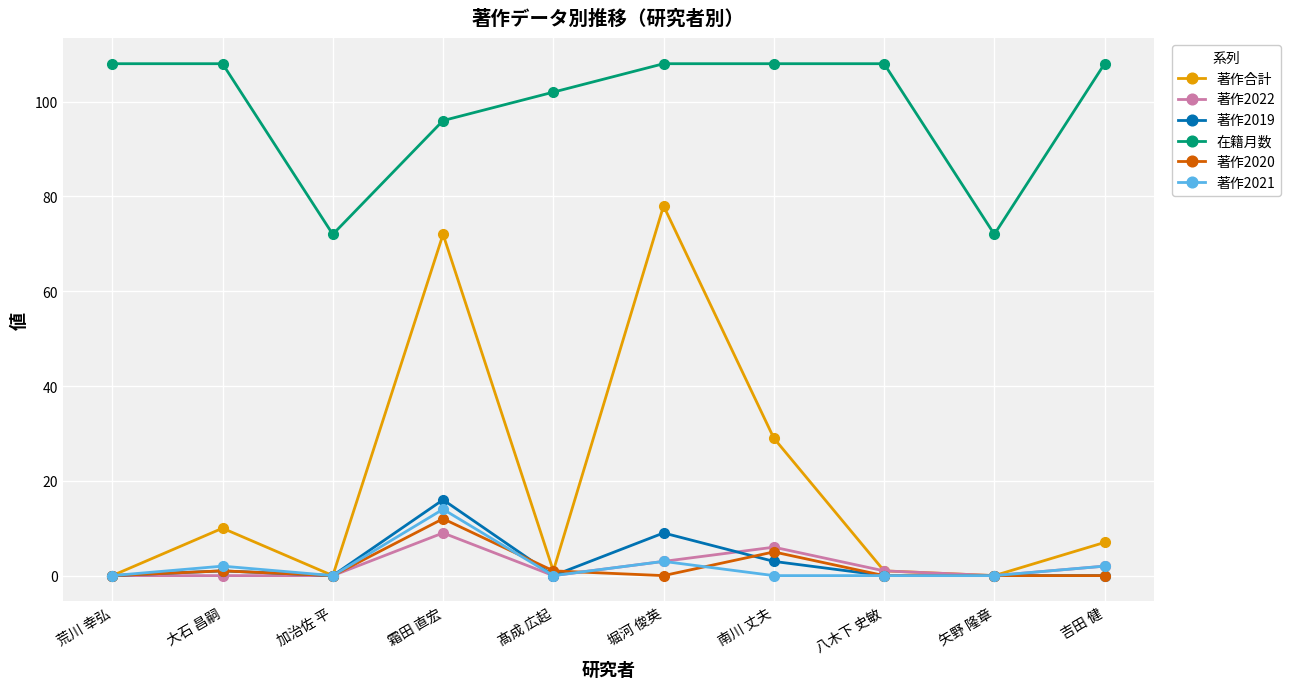

What is the greatest value displayed?

108